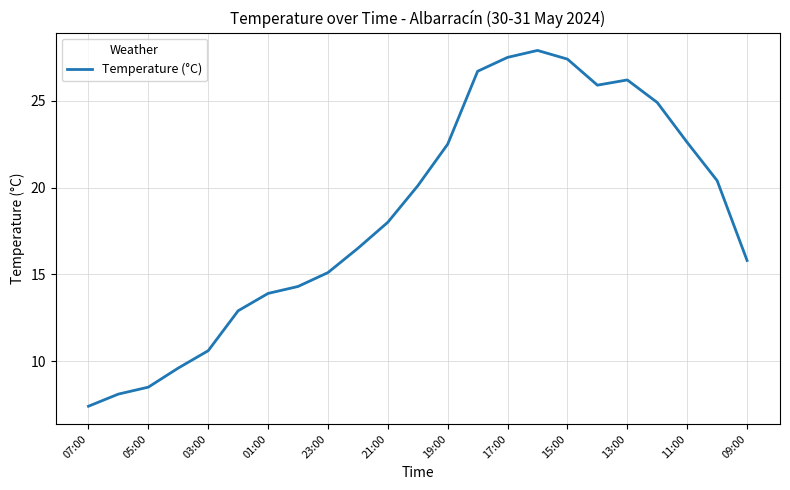

What is the difference between the maximum and minimum values?

20.5